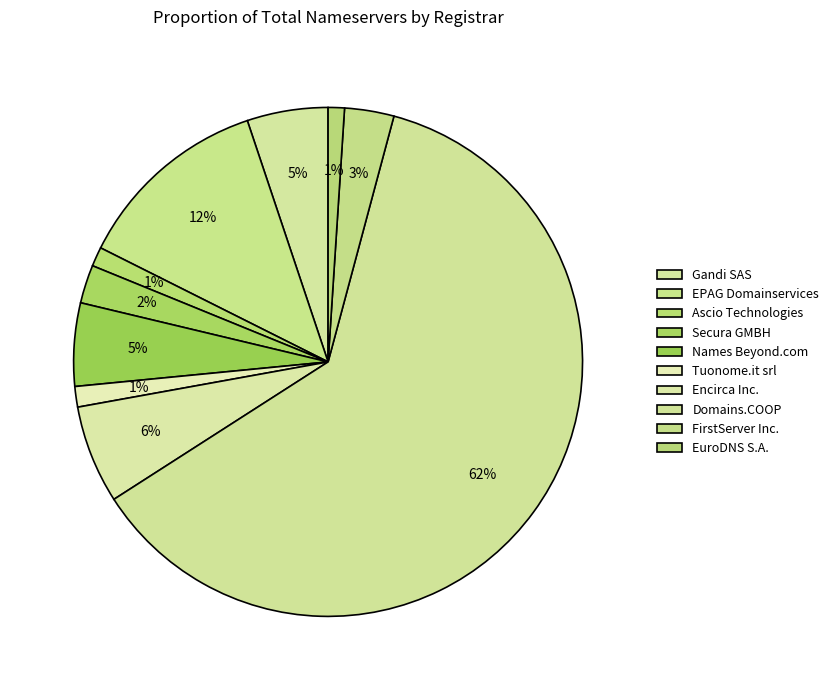

Which slice is the largest?

Domains.COOP